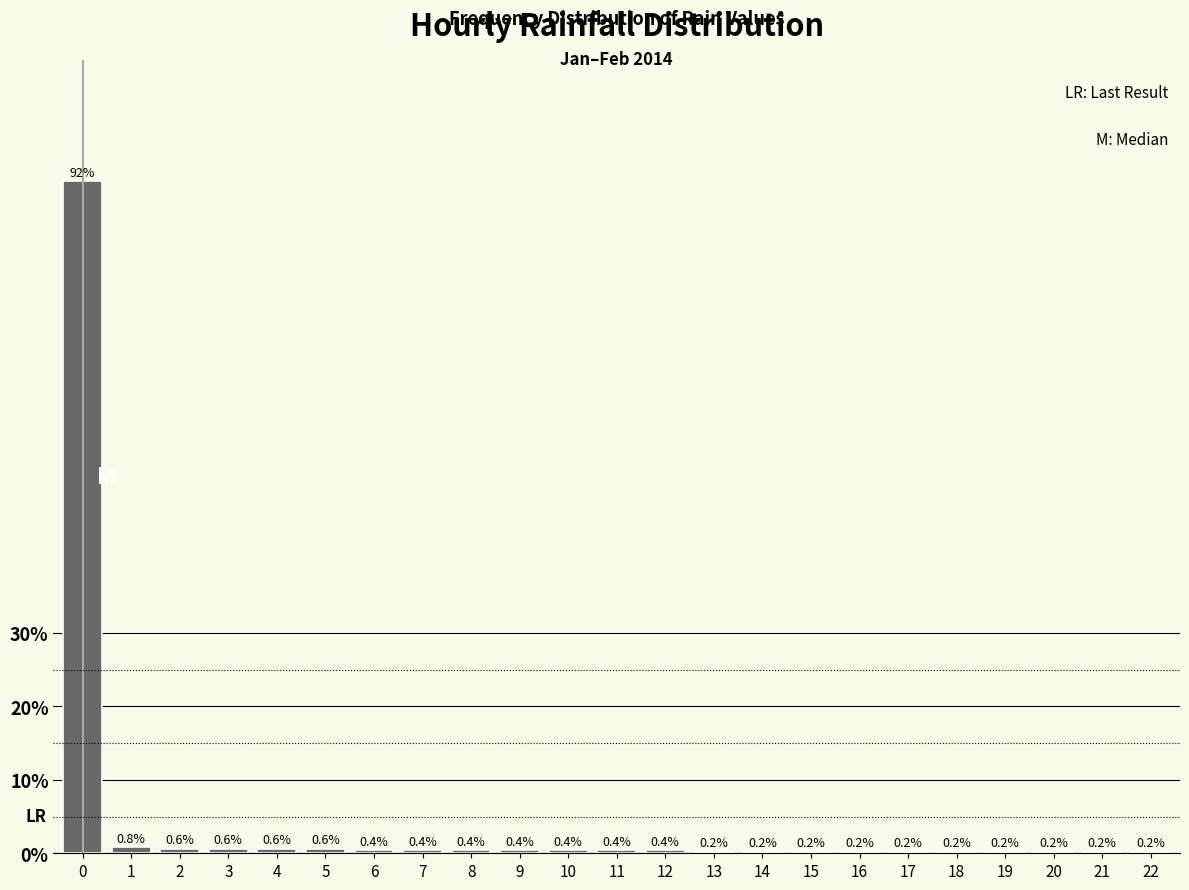

Reading right to left, extract all data points from this chart.

22=0.2	21=0.2	20=0.2	19=0.2	18=0.2	17=0.2	16=0.2	15=0.2	14=0.2	13=0.2	12=0.4	11=0.4	10=0.4	9=0.4	8=0.4	7=0.4	6=0.4	5=0.6	4=0.6	3=0.6	2=0.6	1=0.8	0=91.5